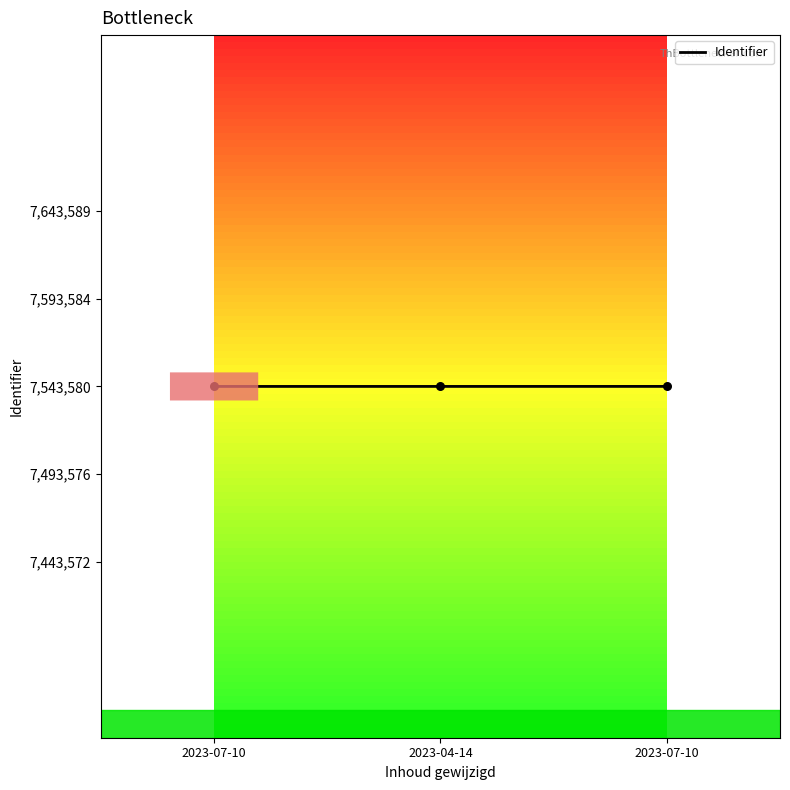

Approximately how many times larger is the value at 2023-07-10 compared to 2023-07-10?

1.0